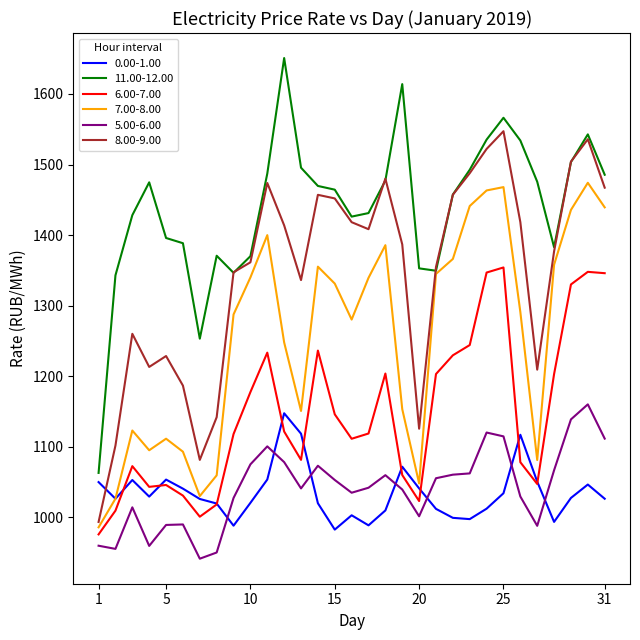

In 0.00-1.00, how many points are lower than both neighbors (excluding endpoints)?

7